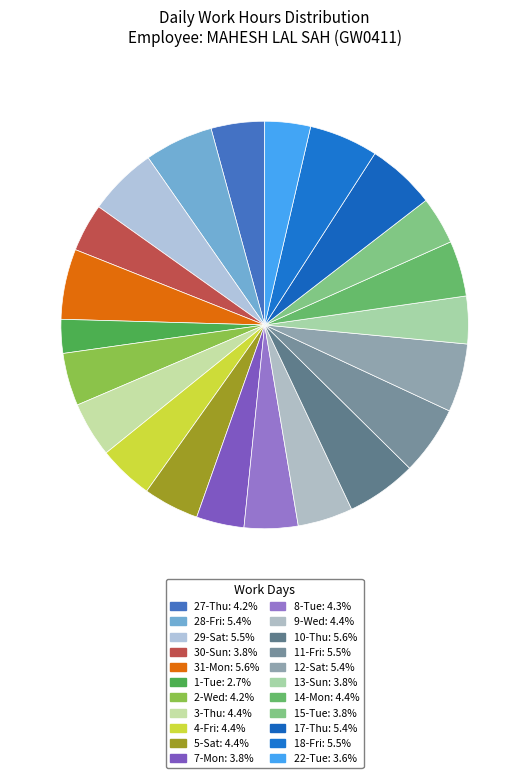

Is there a majority slice in this chart?

No